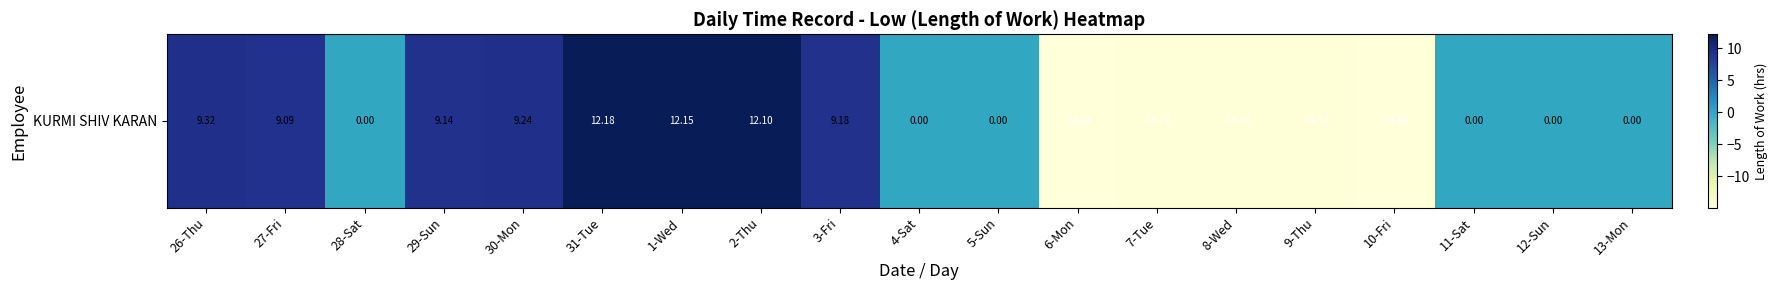

List the labels in order of value, largest first.

31-Tue, 1-Wed, 2-Thu, 26-Thu, 30-Mon, 3-Fri, 29-Sun, 27-Fri, 28-Sat, 4-Sat, 5-Sun, 11-Sat, 12-Sun, 13-Mon, 7-Tue, 9-Thu, 8-Wed, 6-Mon, 10-Fri